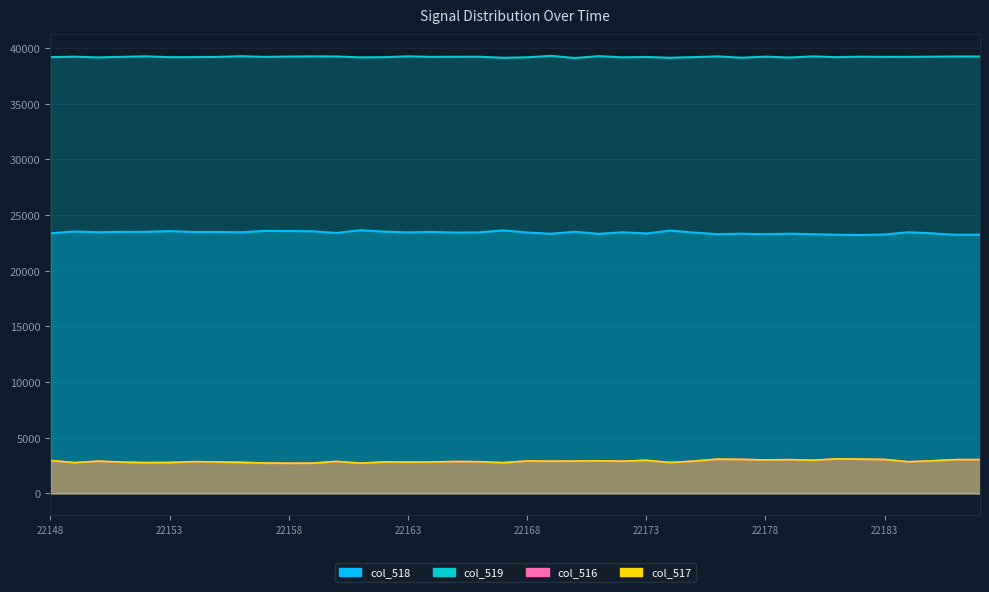

The value of col_518 at 22163 is 12764. True or false?

False